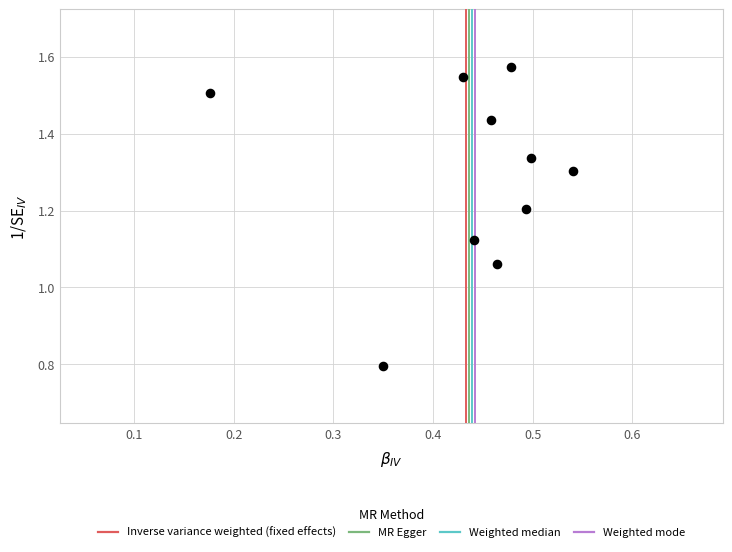

What is the average X value?

0.4